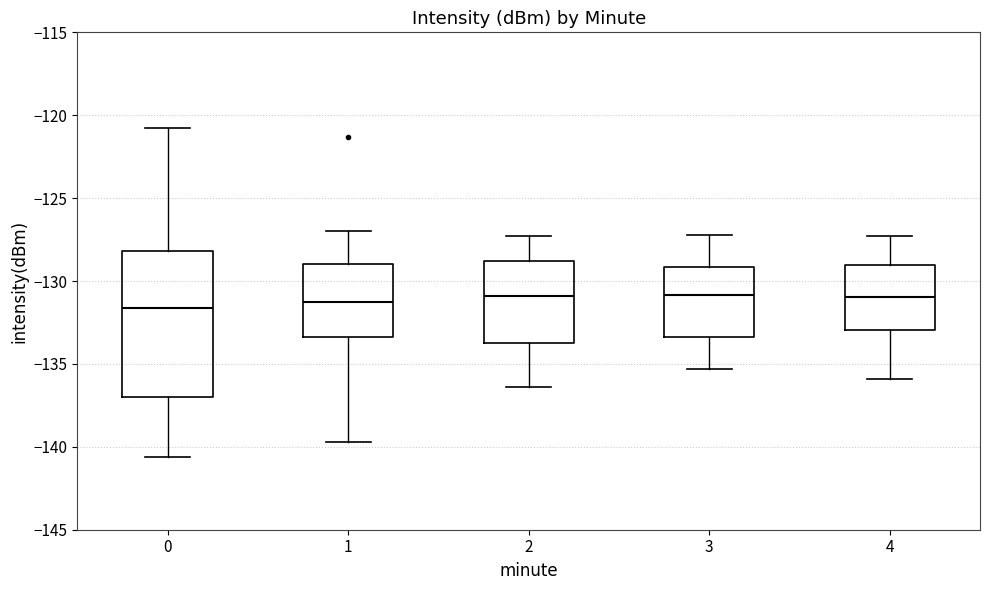

Where does the upper whisker of the box at x = 1 end on the y-axis? The values are not printed on the chart, so give them approximately, as read against the axis.

-127.0